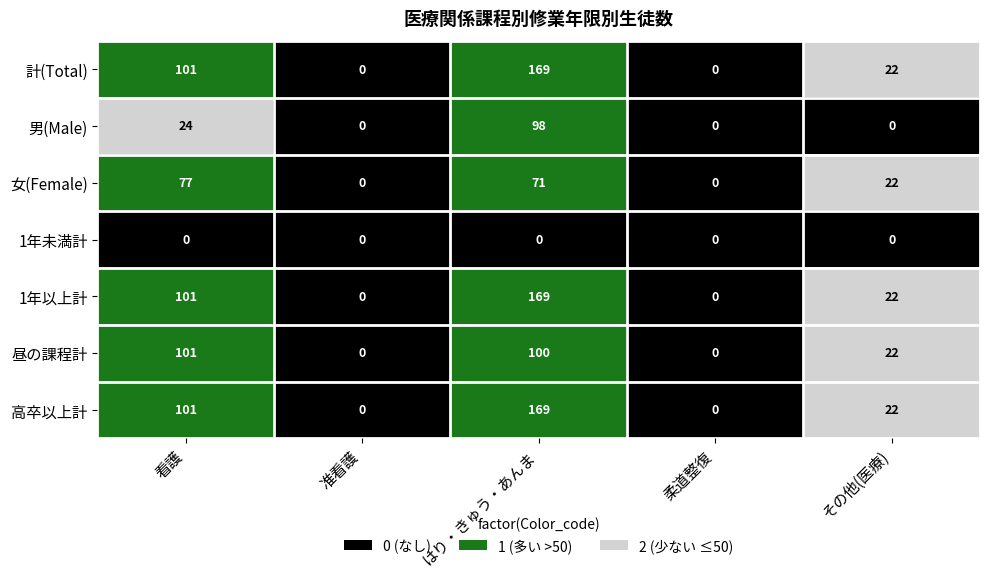

What is the greatest value displayed?

169